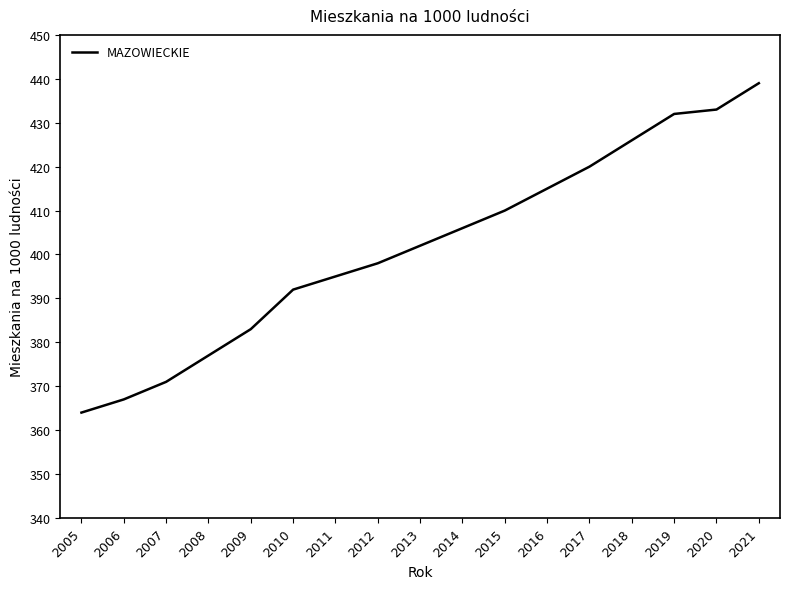

Does the chart display data point markers on the line(s)?

No